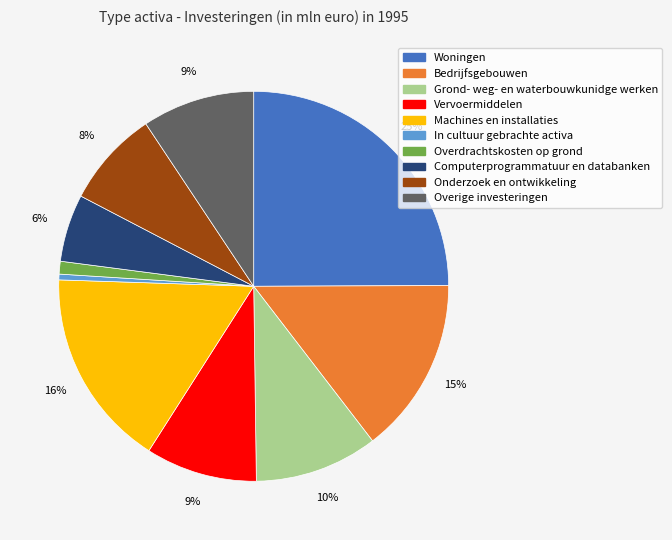

Which category has the smallest portion of the pie?

In cultuur gebrachte activa